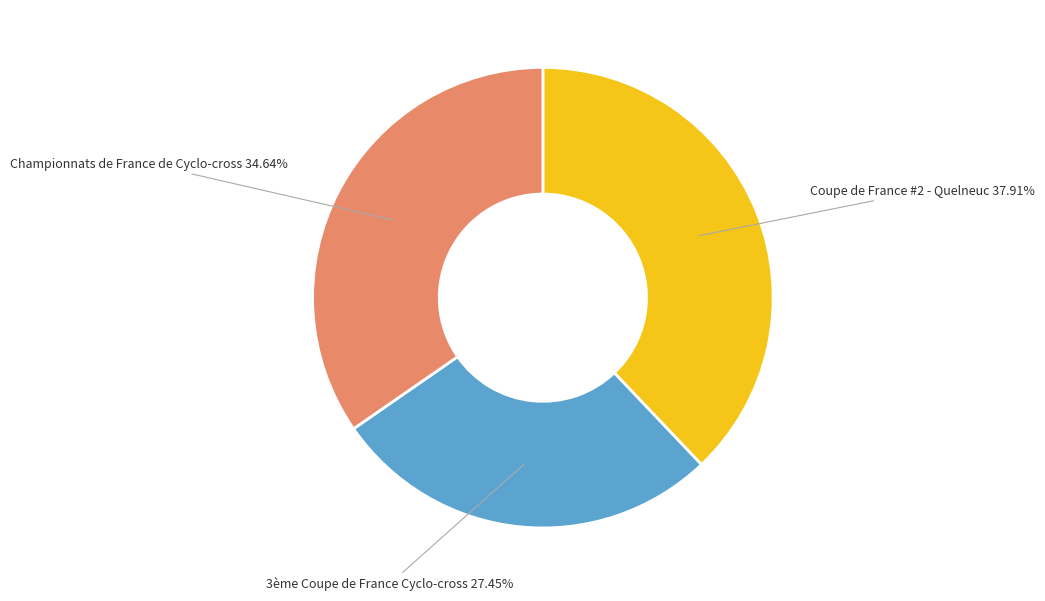

Is there any slice that represents more than half of the pie?

No